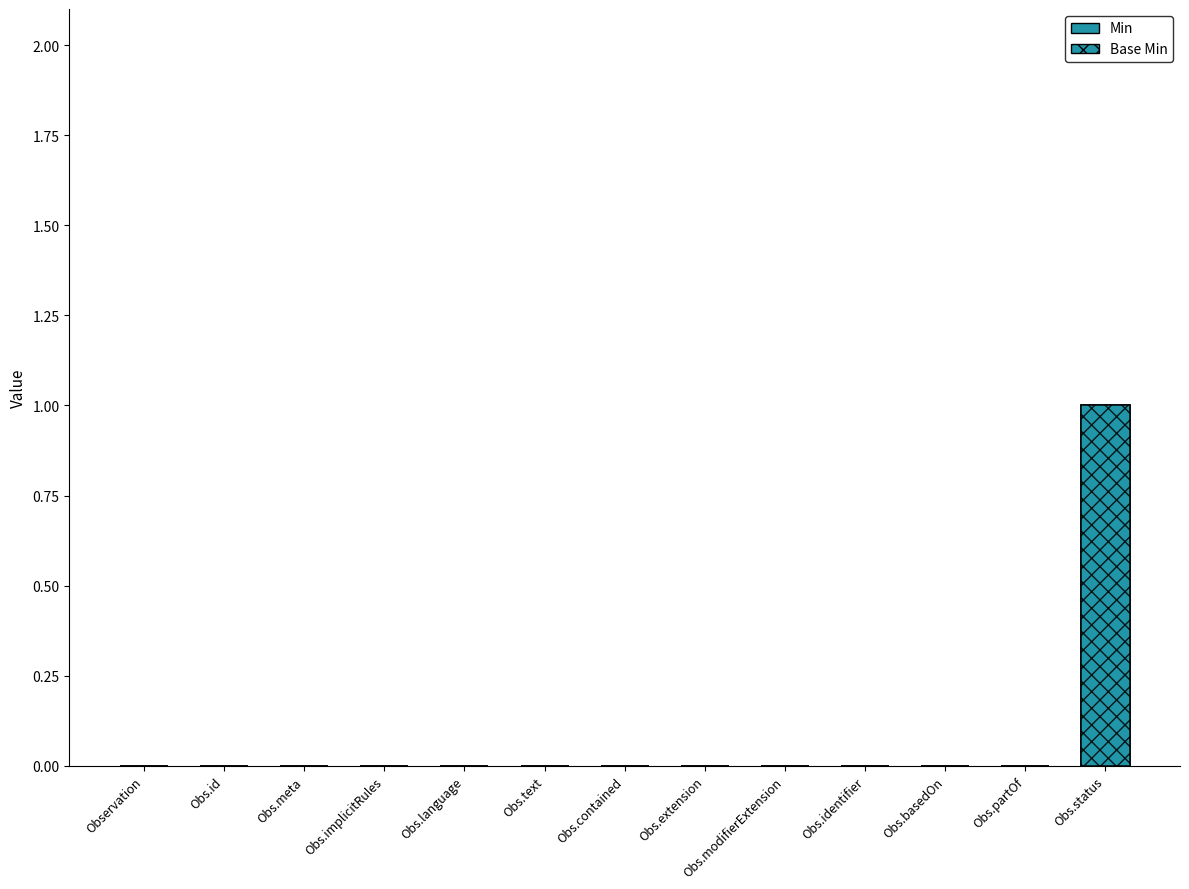

What is the label of the 11th bar from the left?

Obs.basedOn